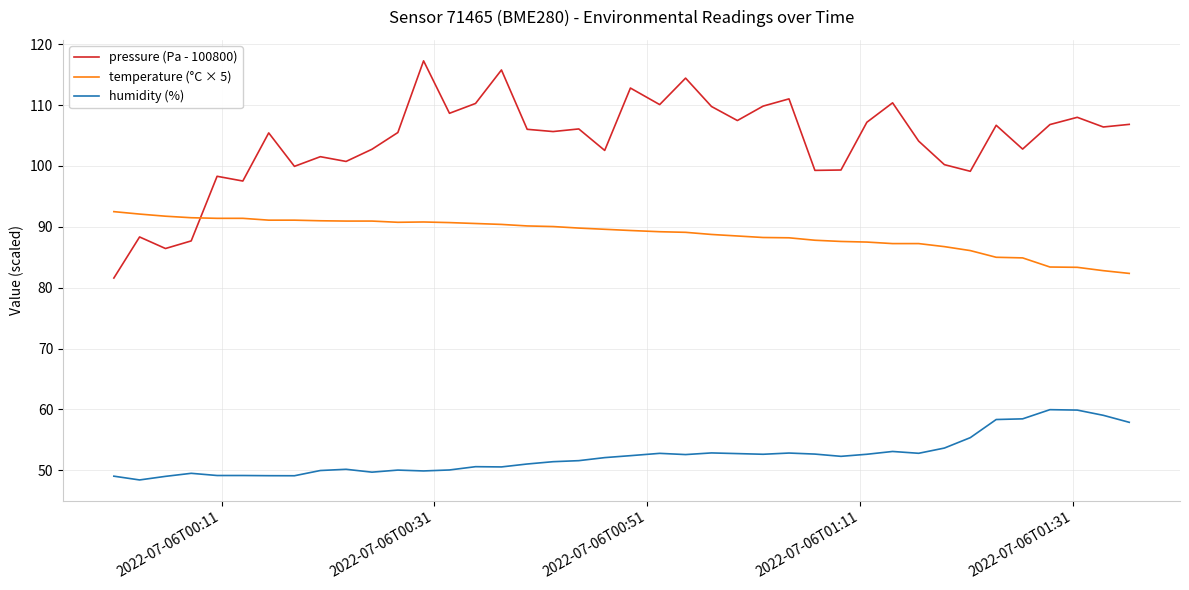

Rank the series by their maximum value, from highest to lowest.

pressure (Pa - 100800), temperature (°C × 5), humidity (%)